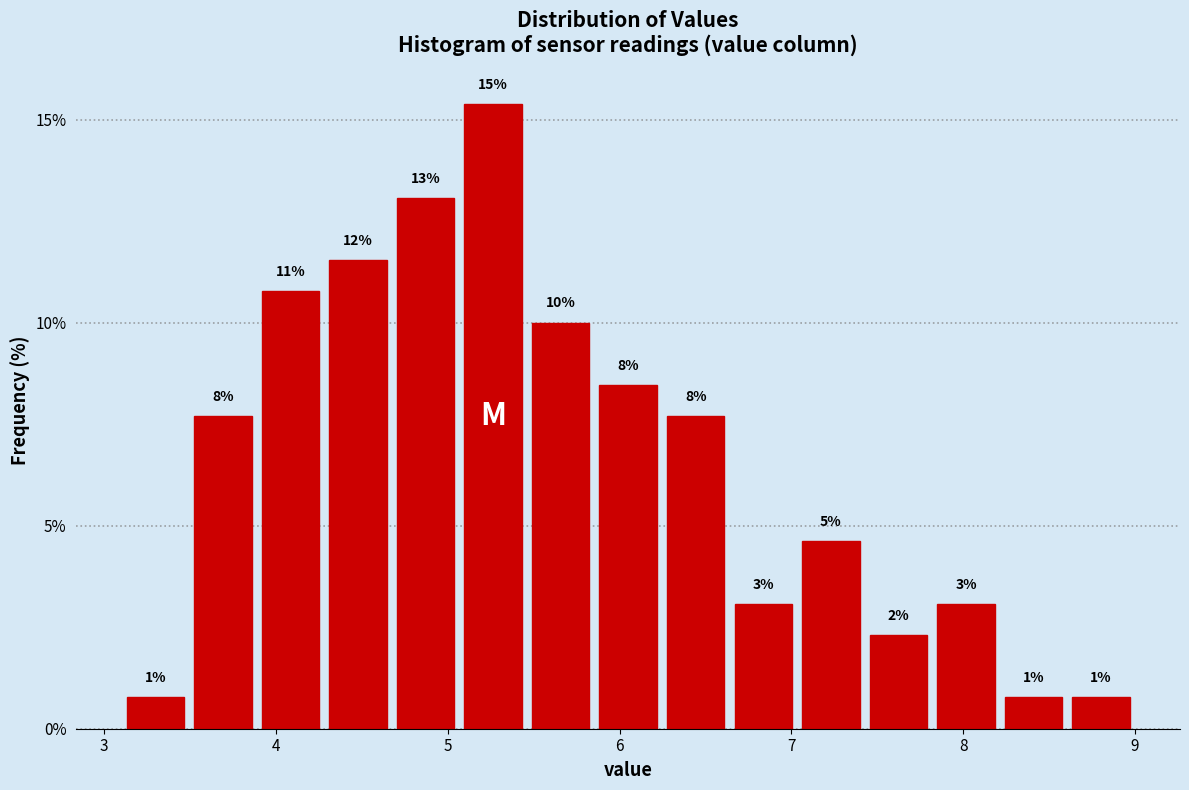

Around what value on the x-axis is the tallest bar? Give the approximate position of its centre, as read against the axis.

5.3